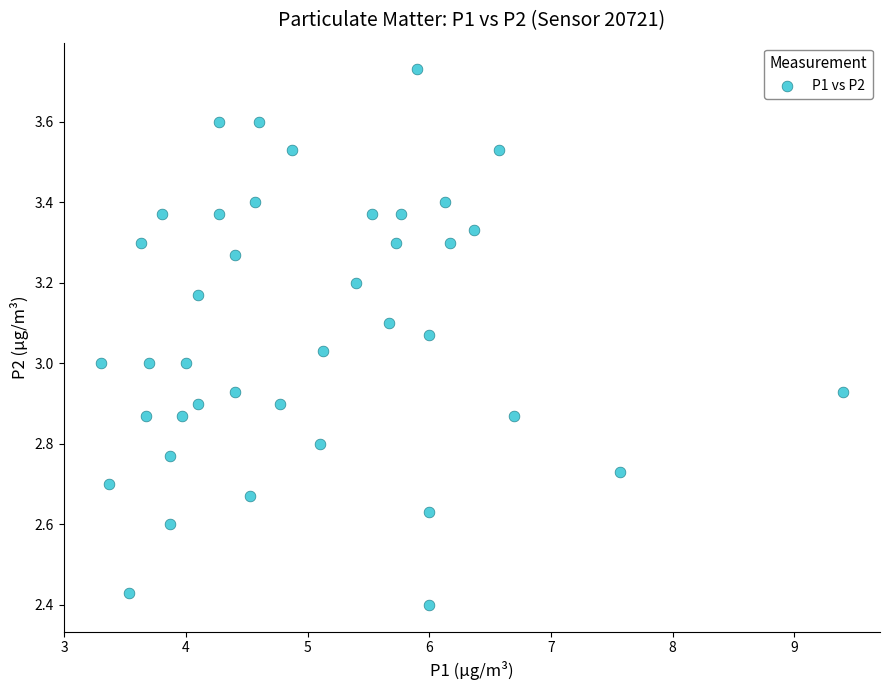

What is the range of X values (max minus min)?

6.1